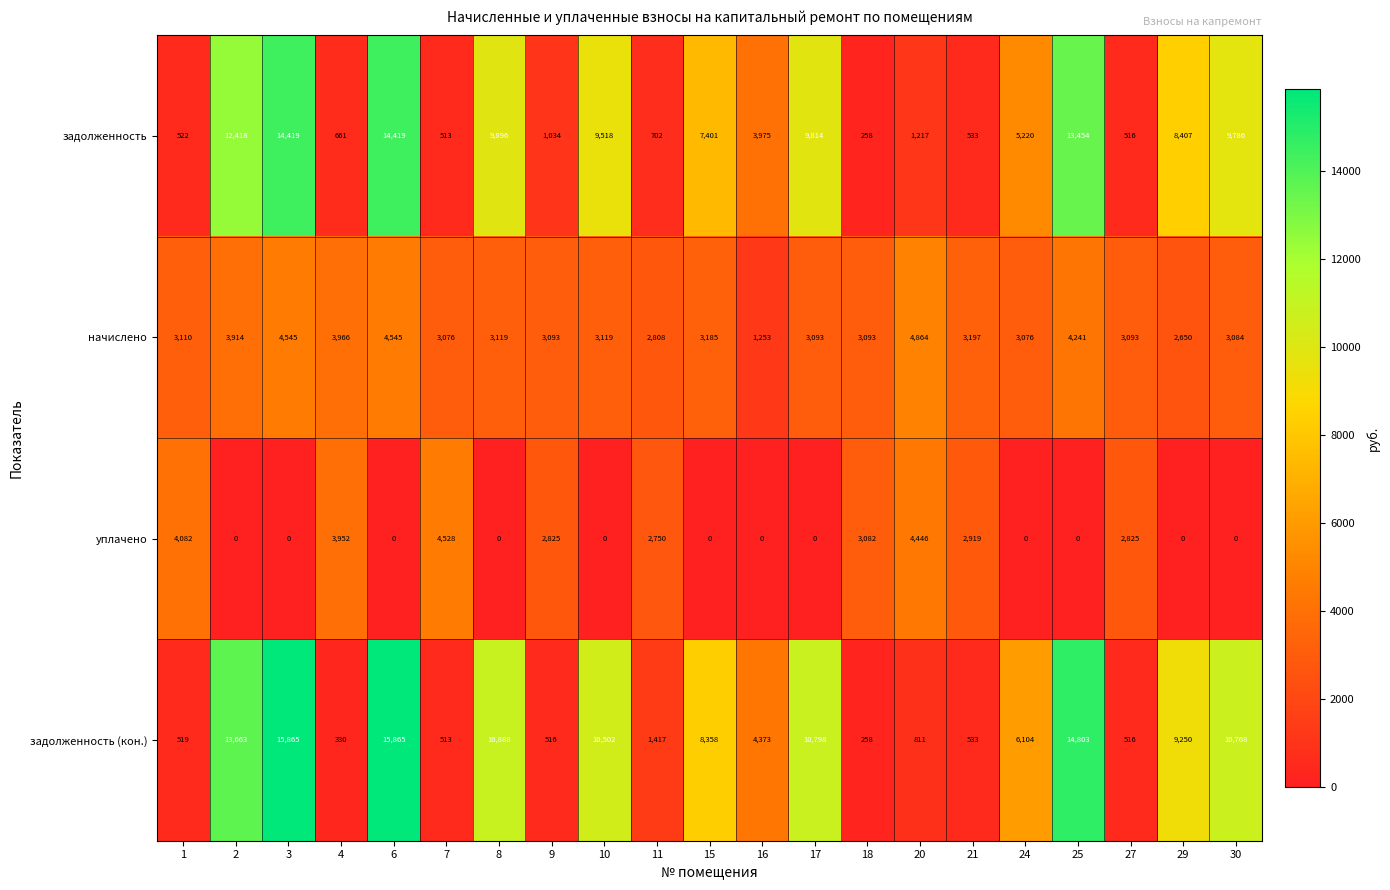

Between 10 and 11, which series saw the biggest shift?

задолженность (кон.)